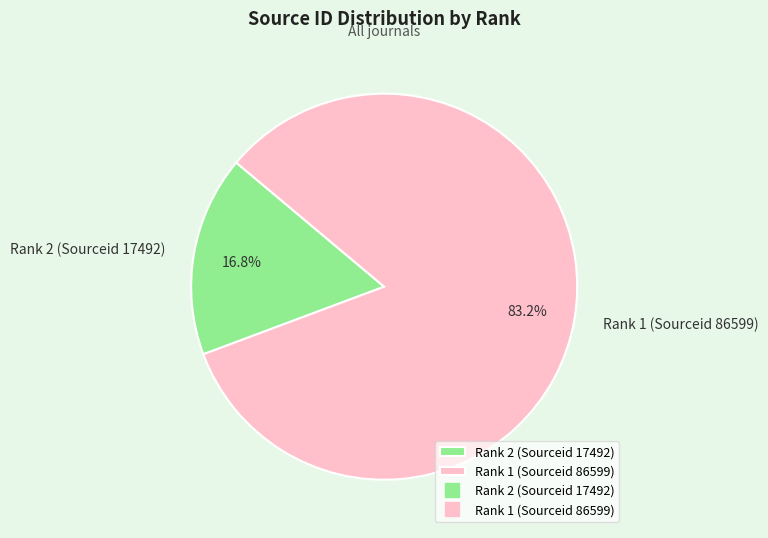

How much of the chart is everything except Rank 2 (Sourceid 17492)?

83.2%